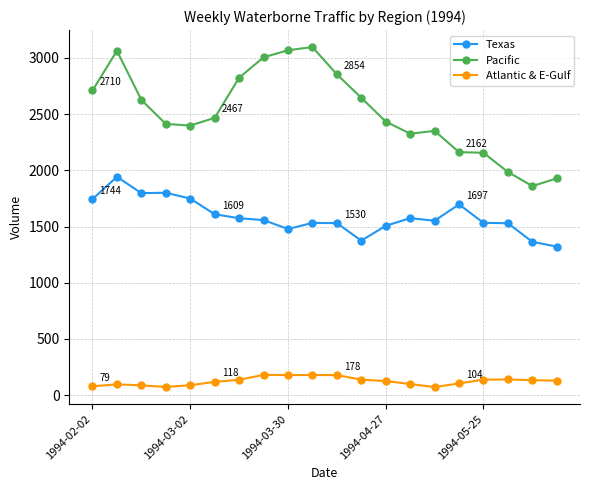

At how many categories does at least one series exceed 794?

20